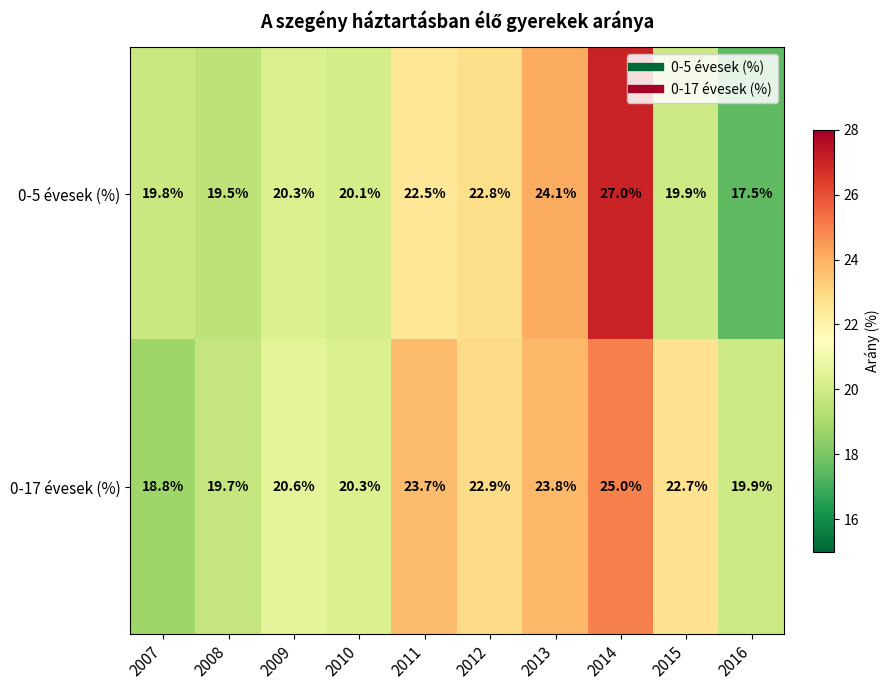

Which series has the largest total across all categories?

0-17 évesek (%)